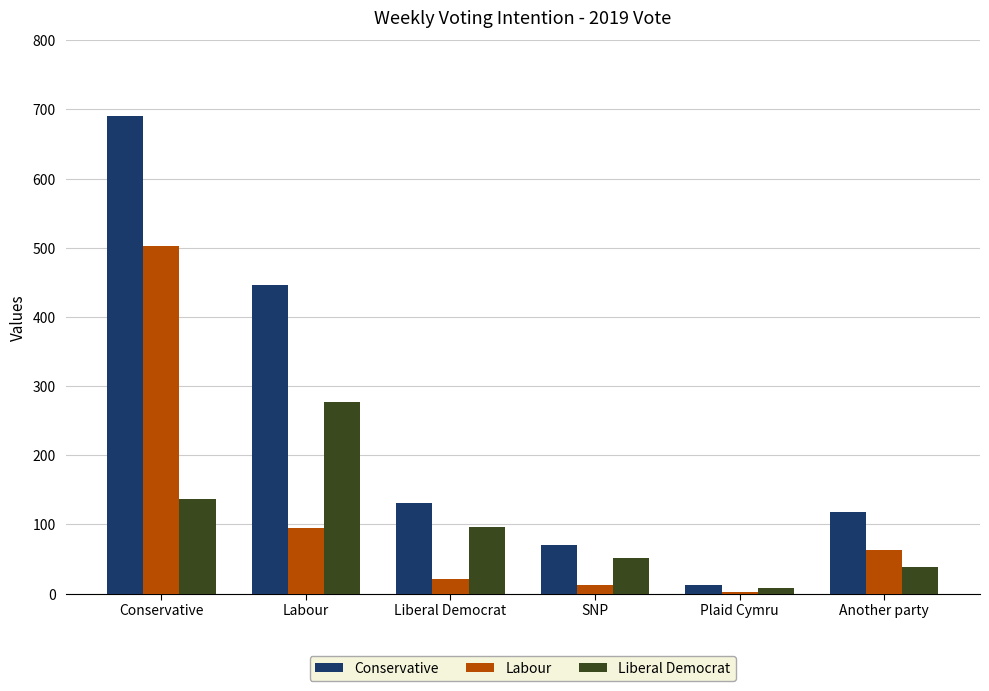

What is the lowest value of the Conservative series?

12